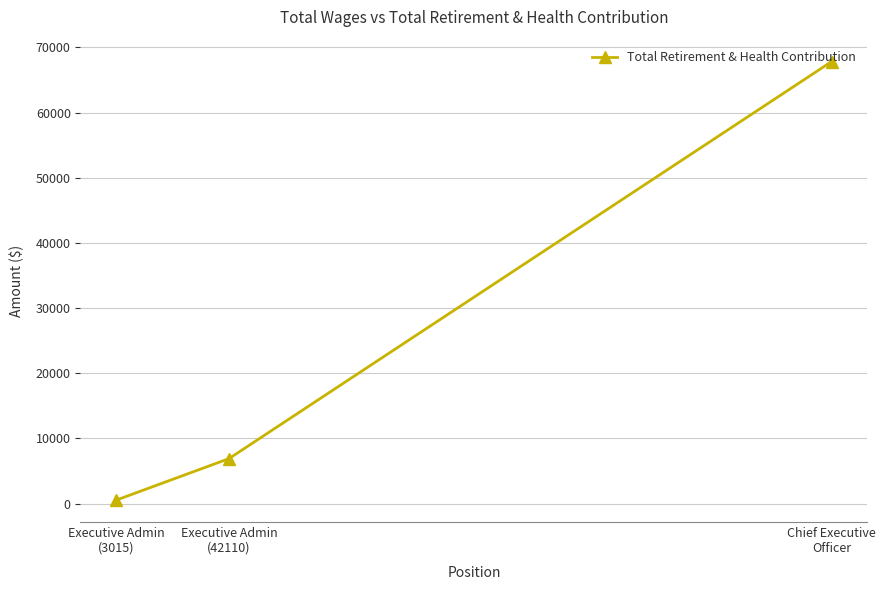

Which has a higher value, Chief Executive
Officer or Executive Admin
(42110)?

Chief Executive
Officer